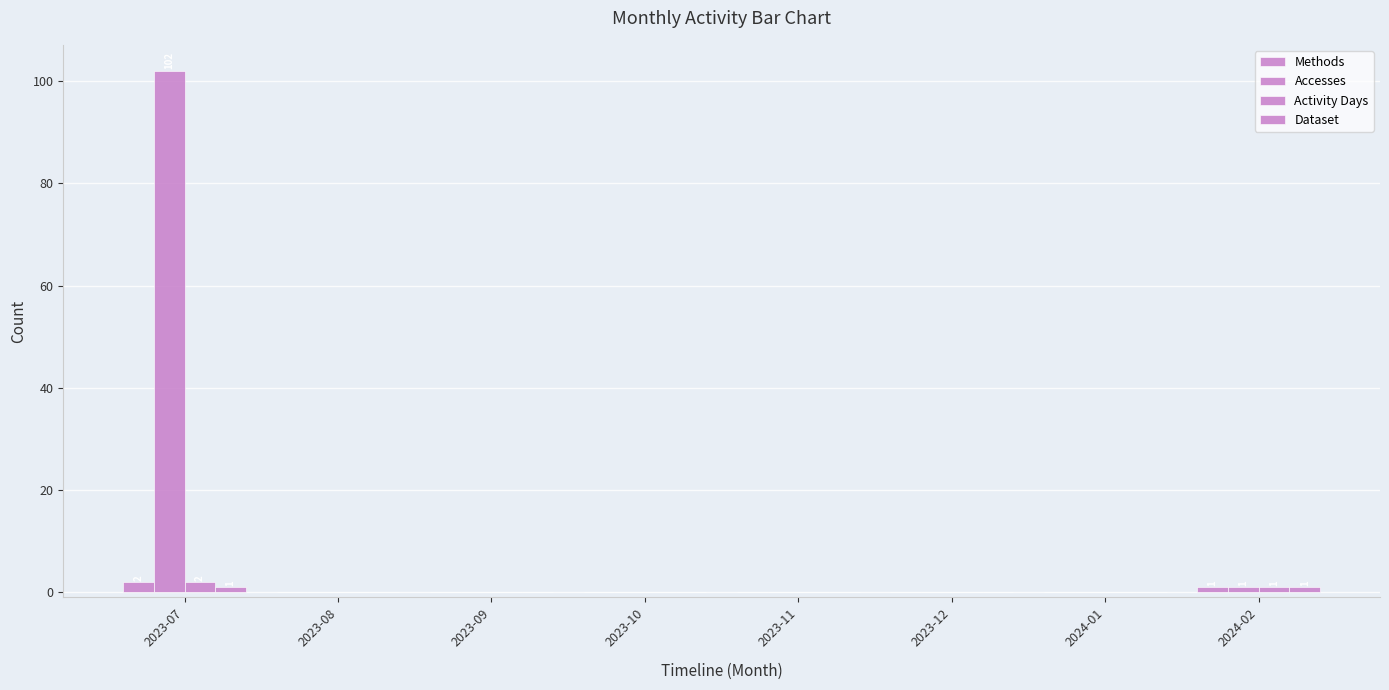

What is the difference between the Methods values at 2023-07 and 2024-02?

1